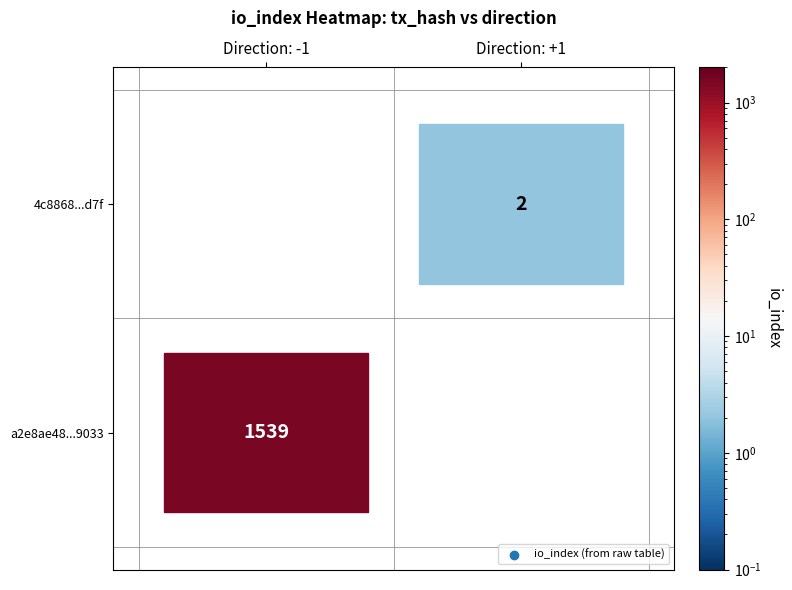

True or false: a2e8ae48f30f12069b5897ef2f00fa3921e9033 has a value of -1 at direction.

True